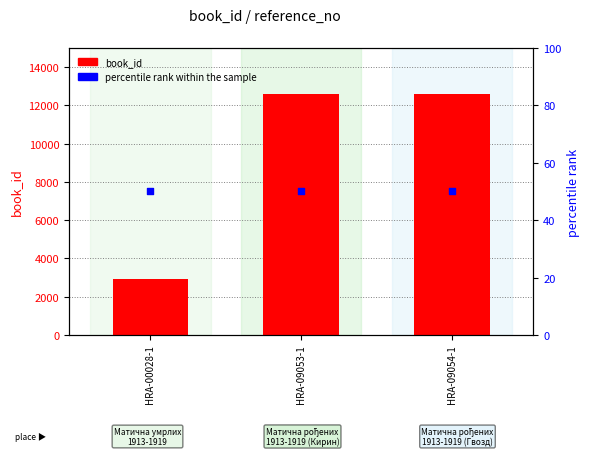

Which series has the largest total across all categories?

book_id